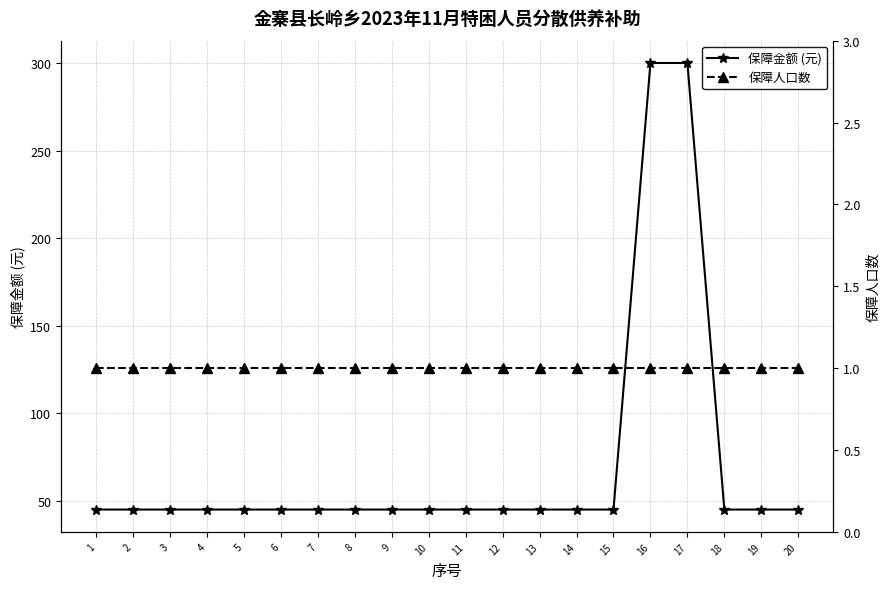

At how many categories does at least one series exceed 281?

2